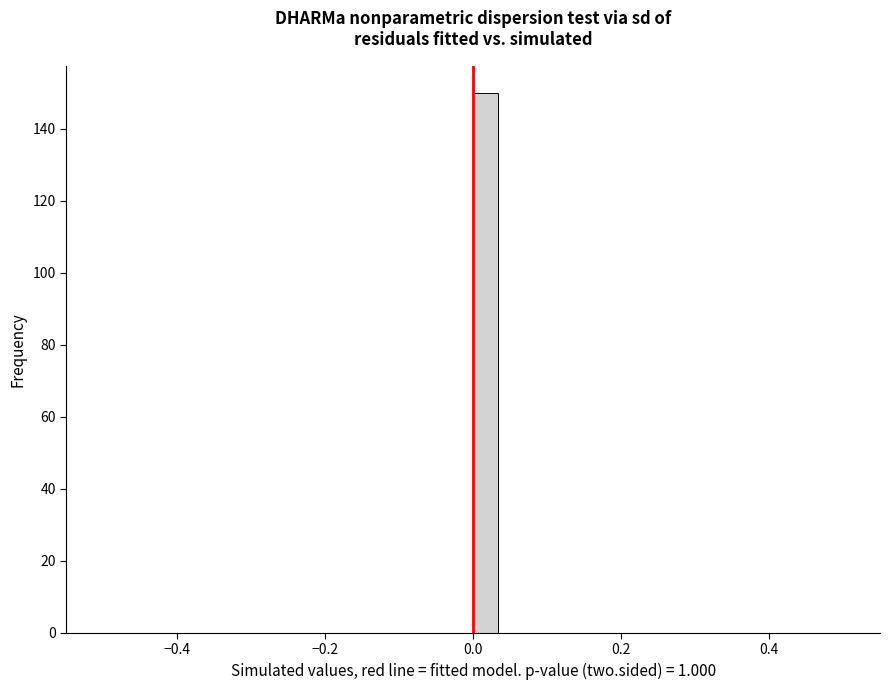

Read against the x-axis, roughly where is the centre of the tallest bar?

0.02